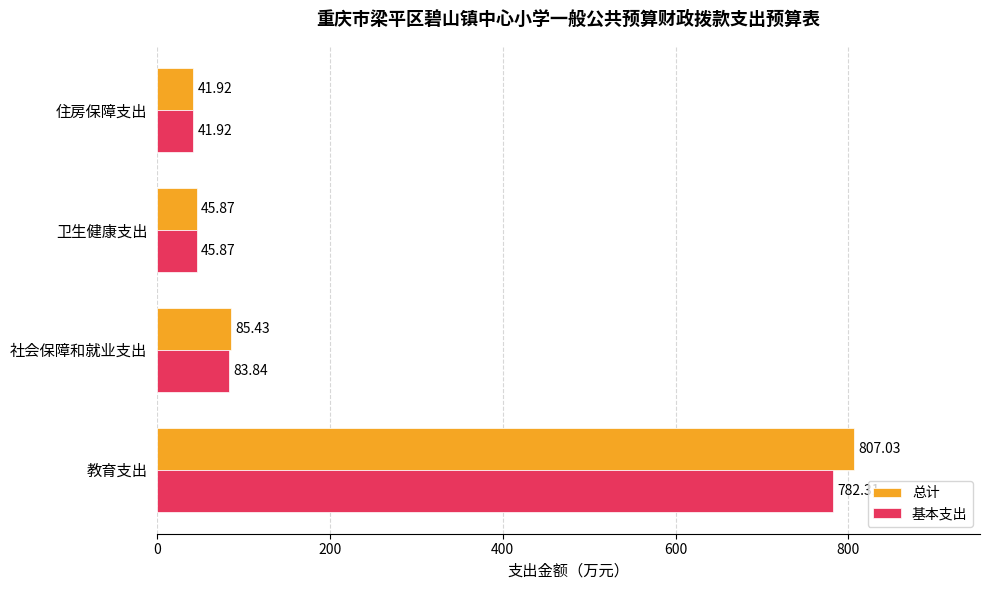

What is the total value across all series at 卫生健康支出?

91.7